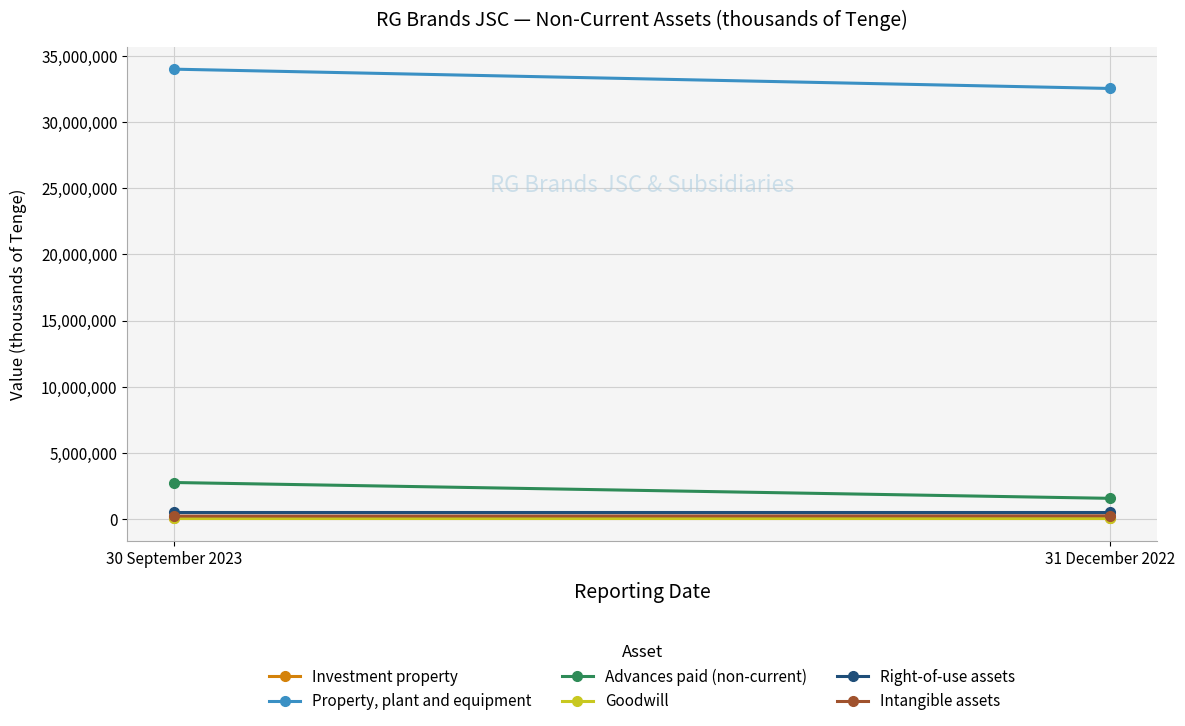

Reading left to right, transcribe all the data shown in this chart.

Investment property: 30 September 2023=53037	31 December 2022=53037
Property, plant and equipment: 30 September 2023=34007397	31 December 2022=32547072
Advances paid (non-current): 30 September 2023=2756737	31 December 2022=1559374
Goodwill: 30 September 2023=68026	31 December 2022=68026
Right-of-use assets: 30 September 2023=556721	31 December 2022=556721
Intangible assets: 30 September 2023=220221	31 December 2022=240793